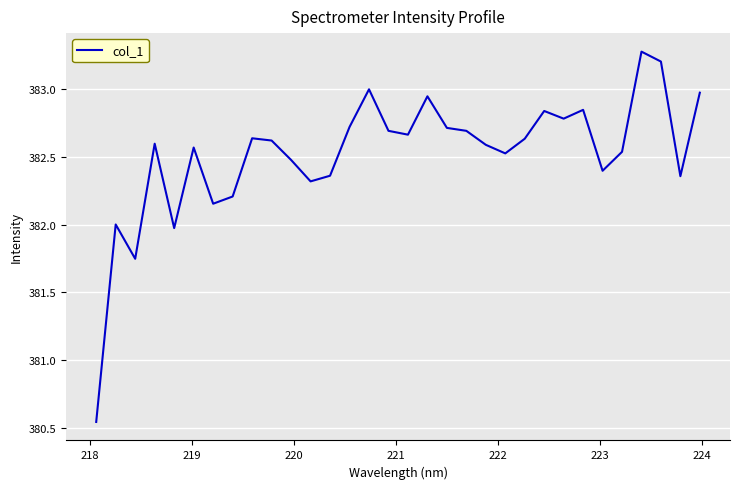

What is the difference between the maximum and minimum values?

2.7